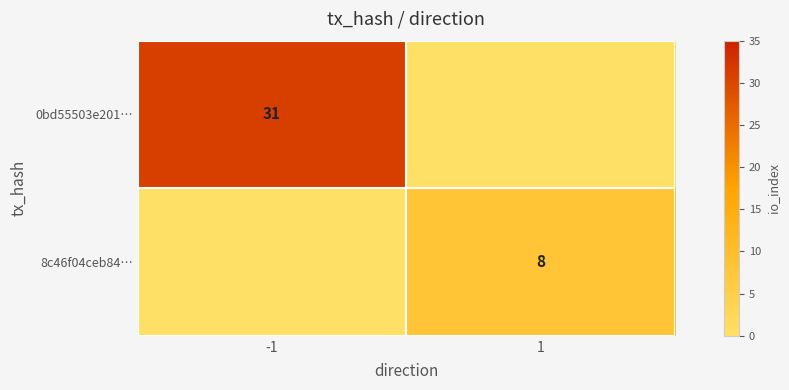

The 0bd55503e201… series shows 41 at -1. True or false?

False